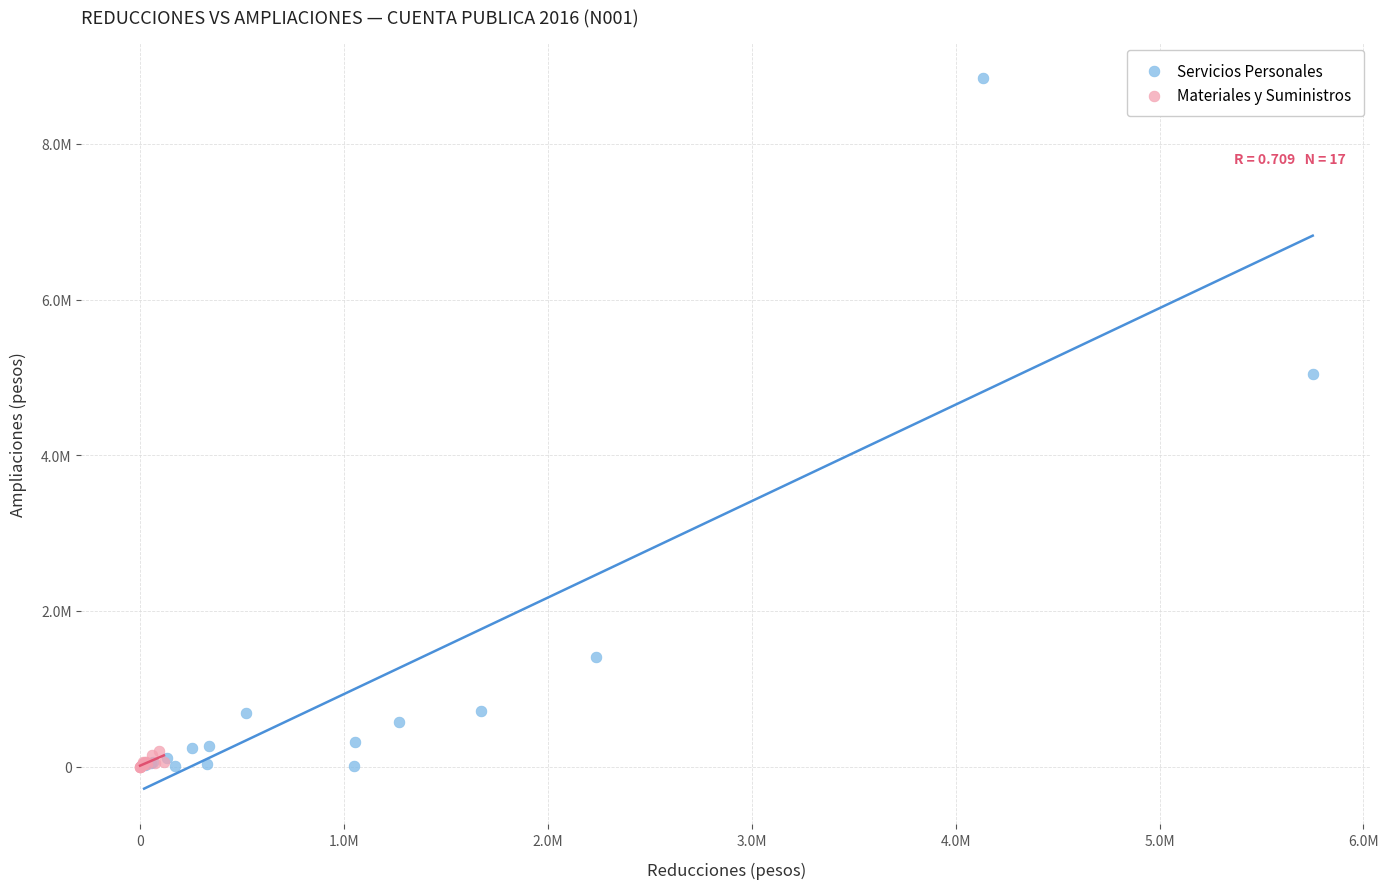

Which series contains the highest Y value?

Servicios Personales